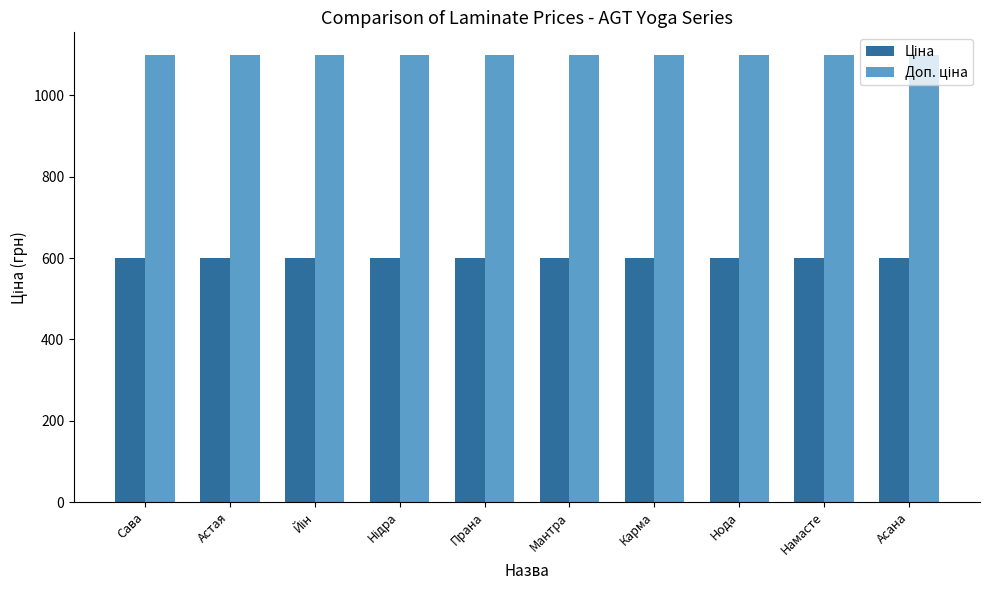

What is the label of the 1st bar from the right?

Асана